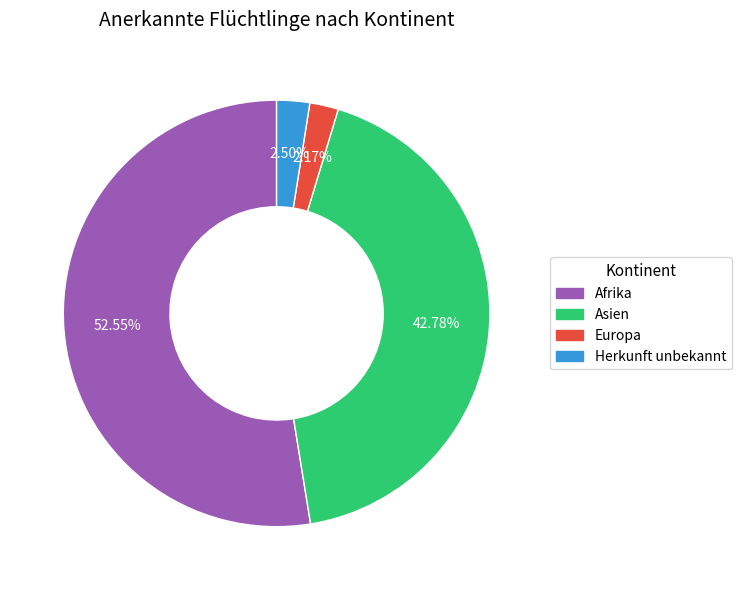

Is there a majority slice in this chart?

Yes